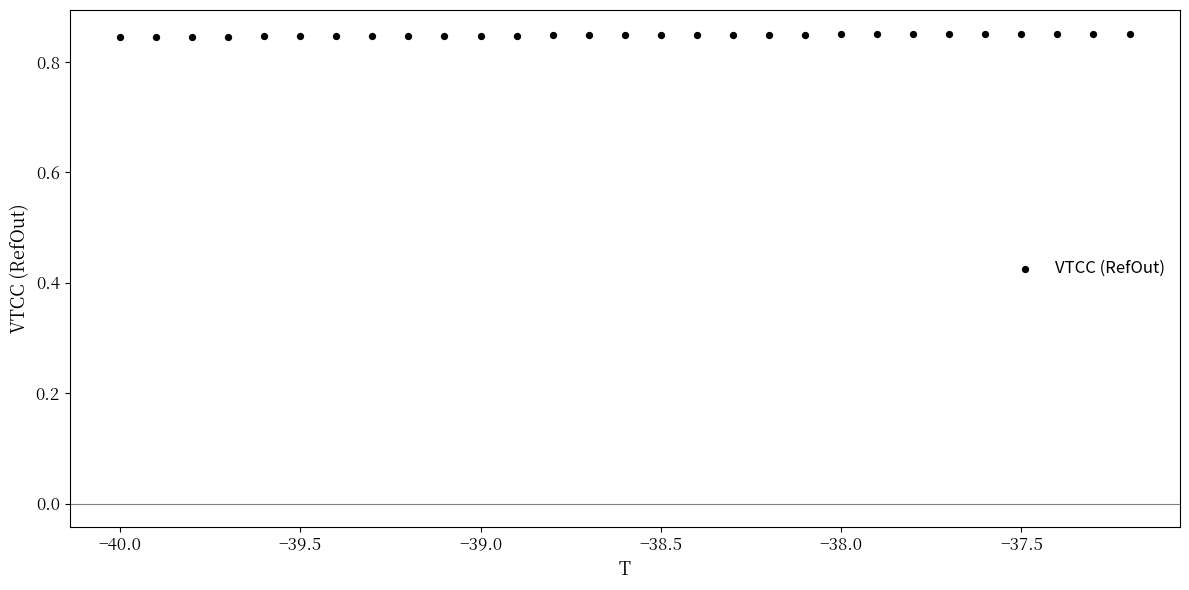

What is the range of X values (max minus min)?

2.8